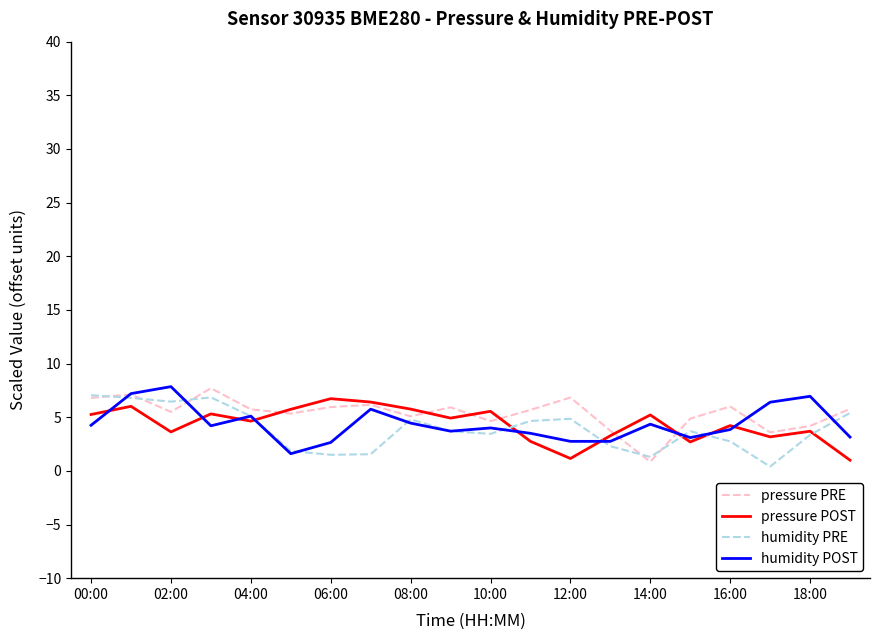

What is the maximum value shown in the chart?

7.9